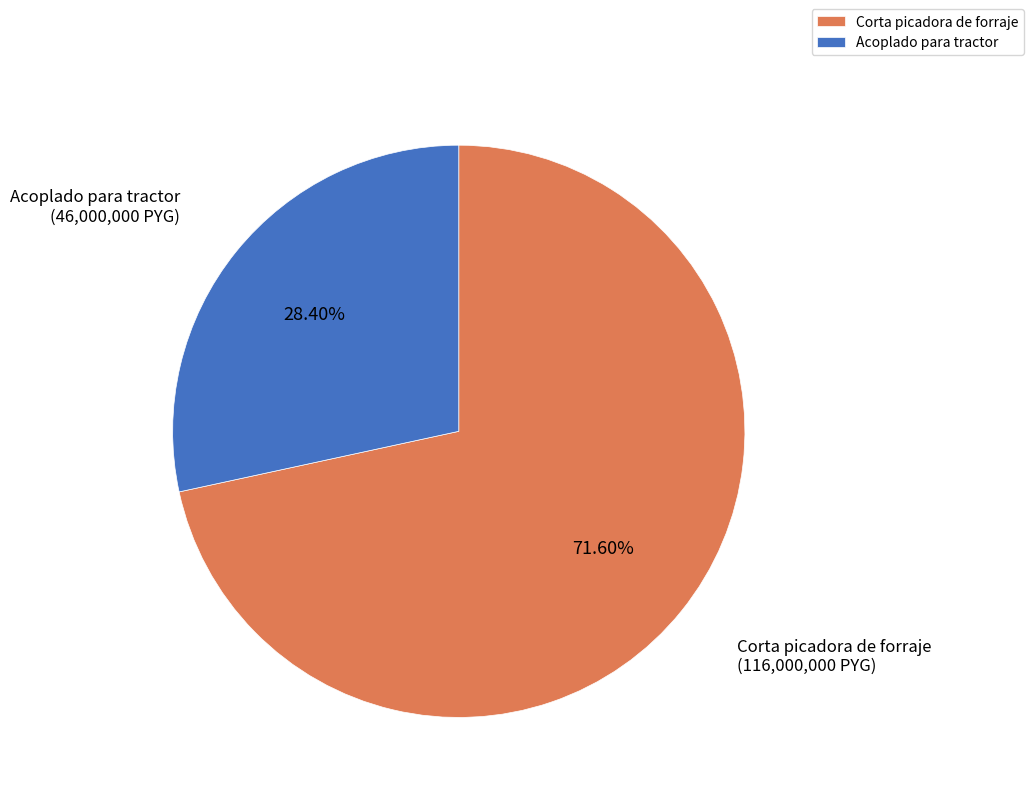

Count the number of slices in the pie.

2